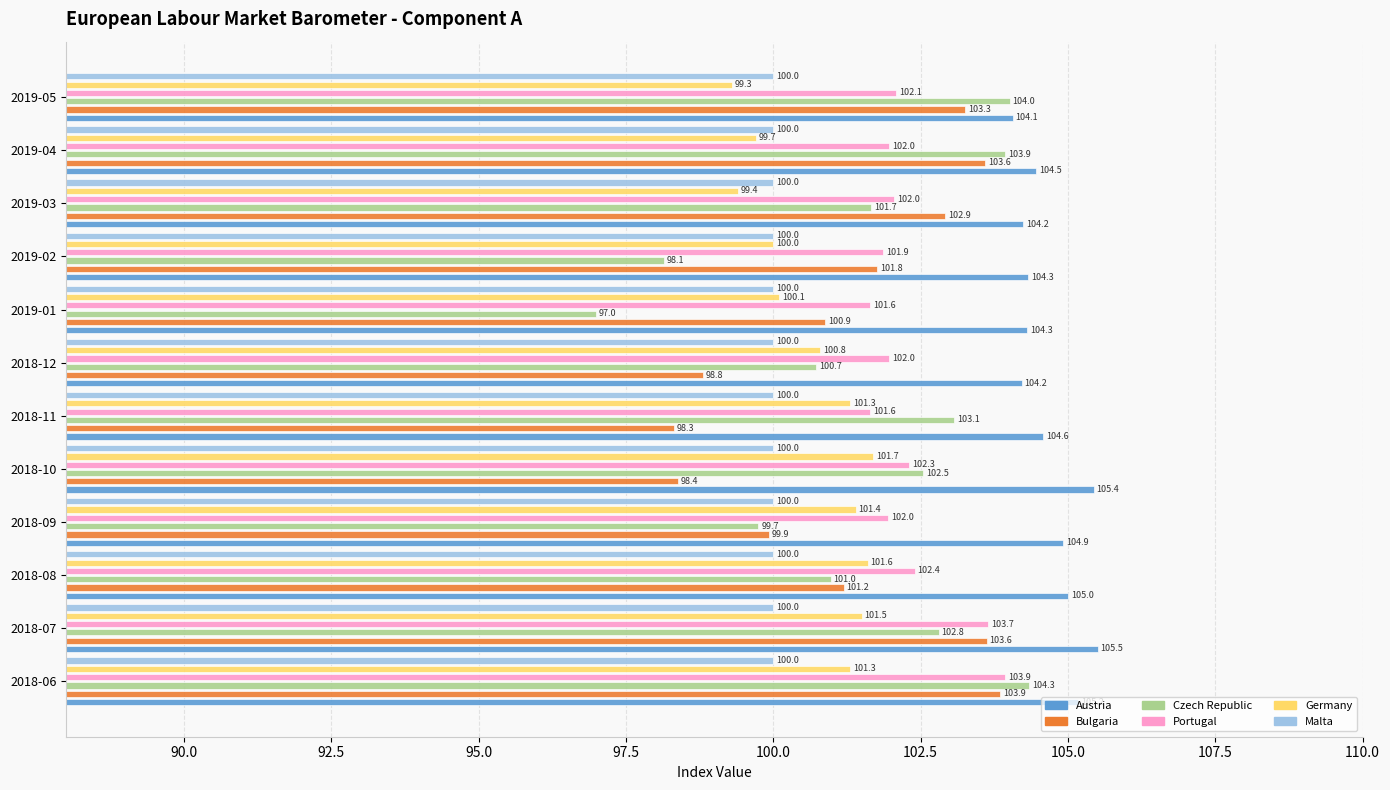

Does the chart contain any negative values?

No